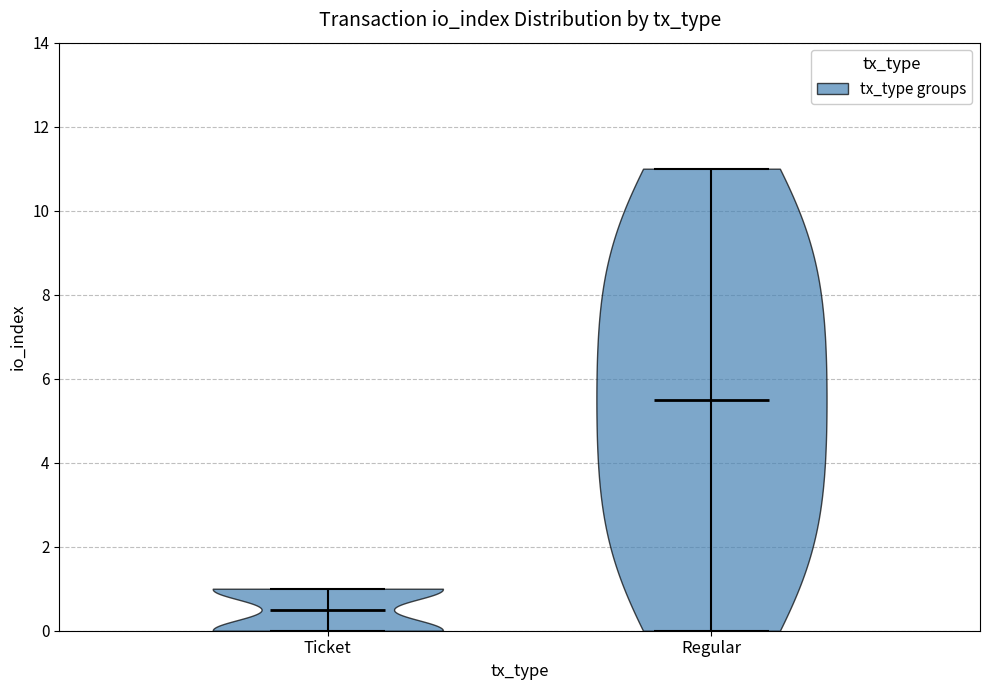

Reading left to right, read every violin against the y-axis: where its median line is, and the lowest and highest points it reaches. The values are not printed on the chart, so give them approximately, as read against the axis.

Ticket: median line 0.6, lowest point 0.0, highest point 1.0
Regular: median line 5.6, lowest point 0.0, highest point 11.0